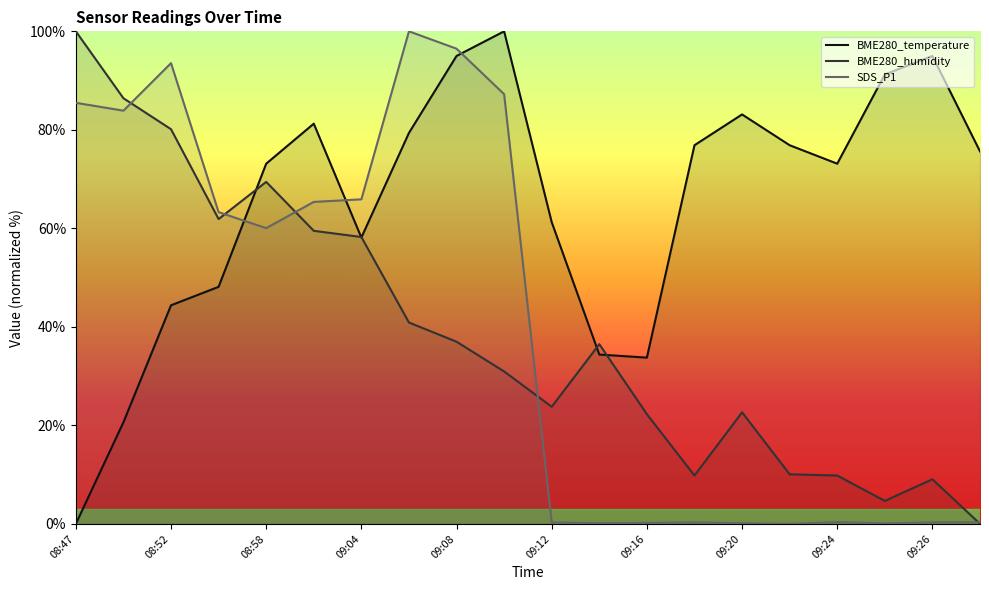

How many intersections are there between BME280_temperature and BME280_humidity?

5